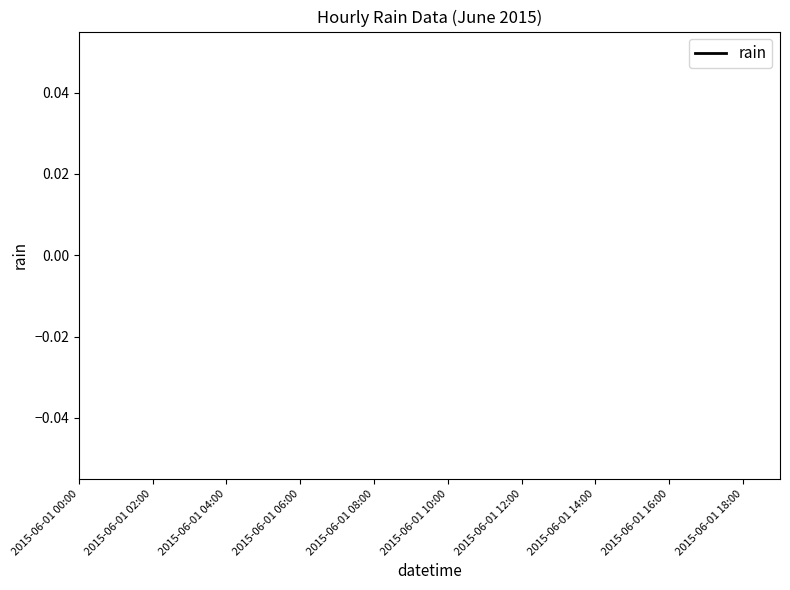

How many lines are shown in the chart?

1